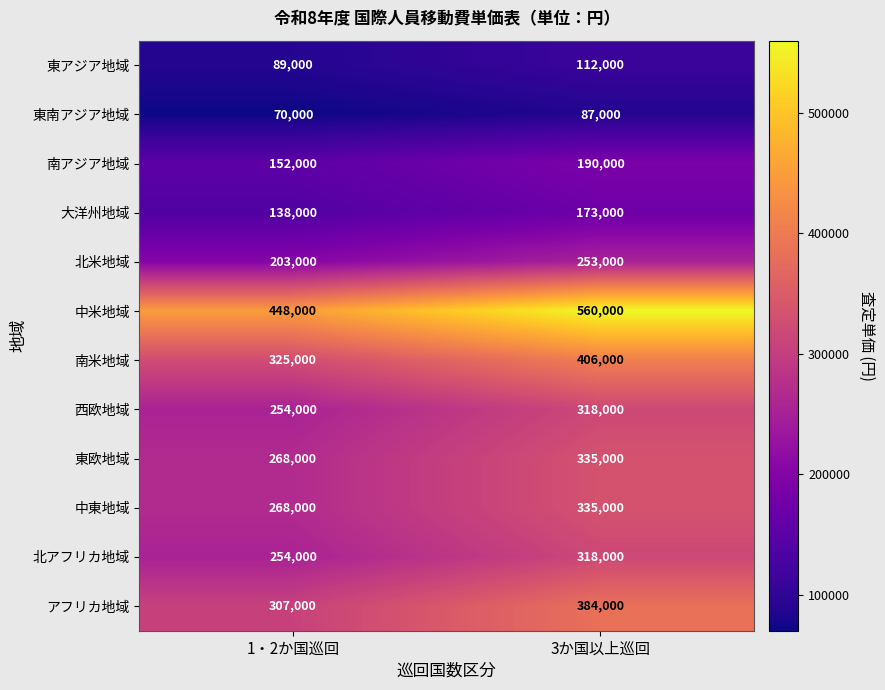

What is the minimum value shown in the chart?

70000